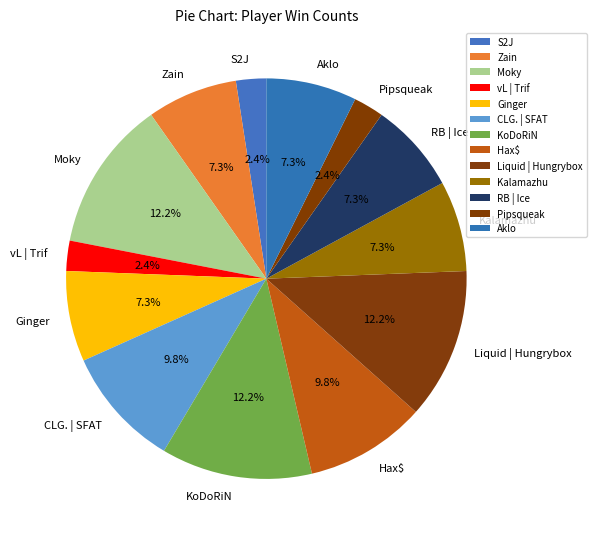

Combined, what portion of the pie is CLG. | SFAT and Pipsqueak?

12.2%